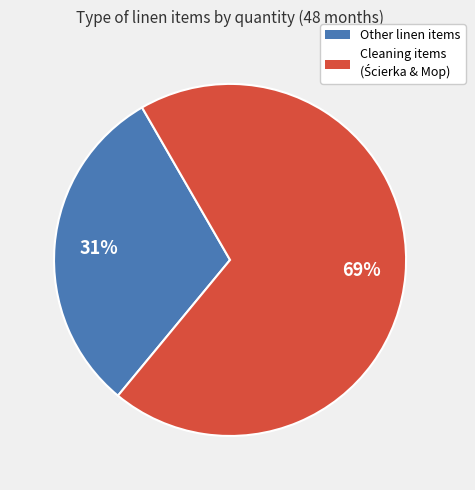

How many segments does this pie chart have?

2